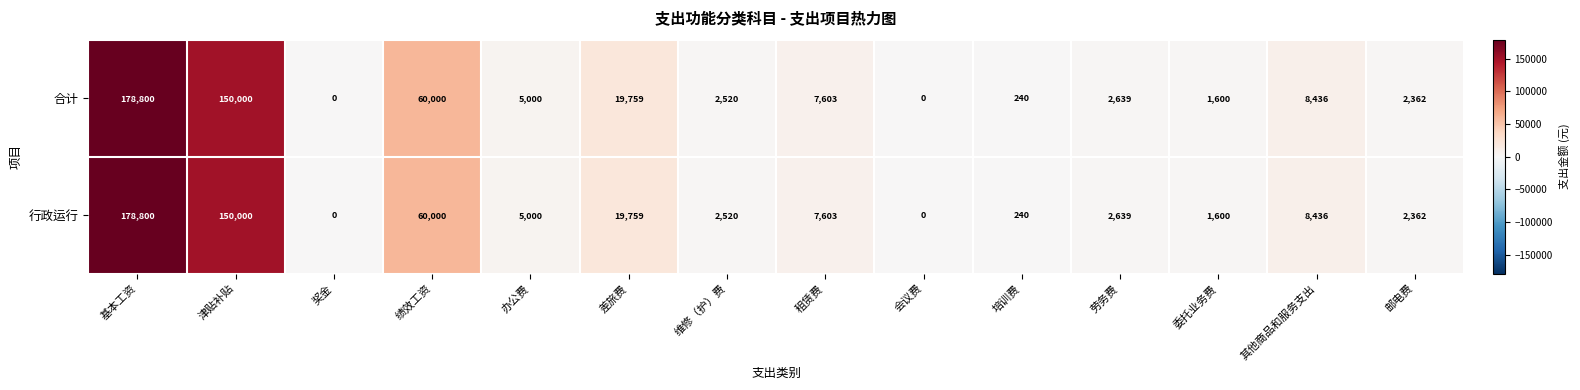

Which category has the highest value across all series?

基本工资